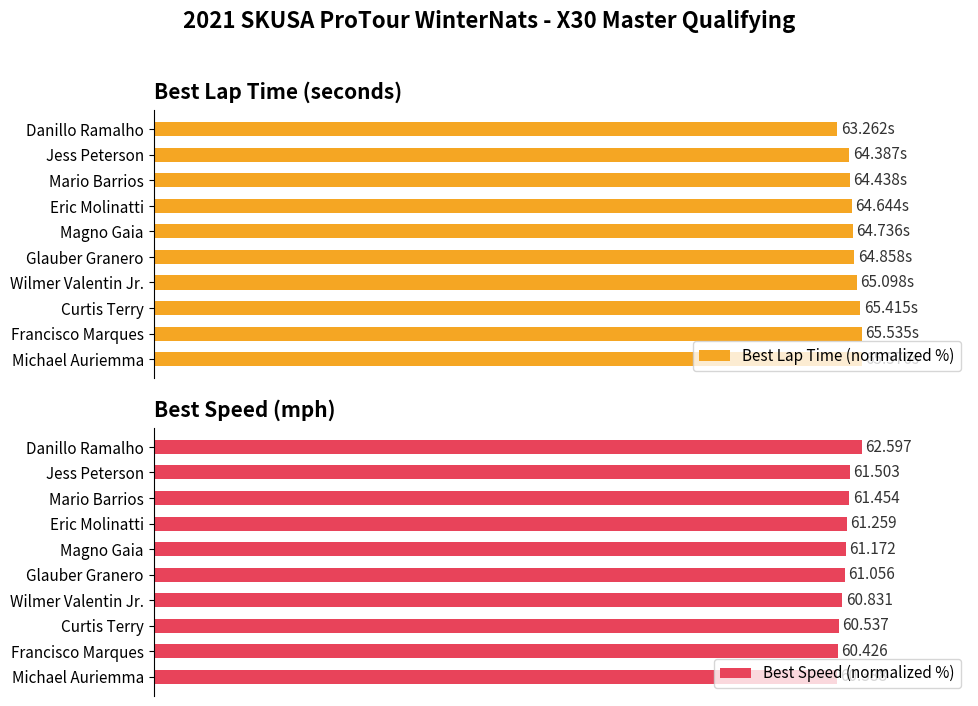

What is the value of the Best Lap Time (normalized %) bar at the 2nd from the left?

98.2